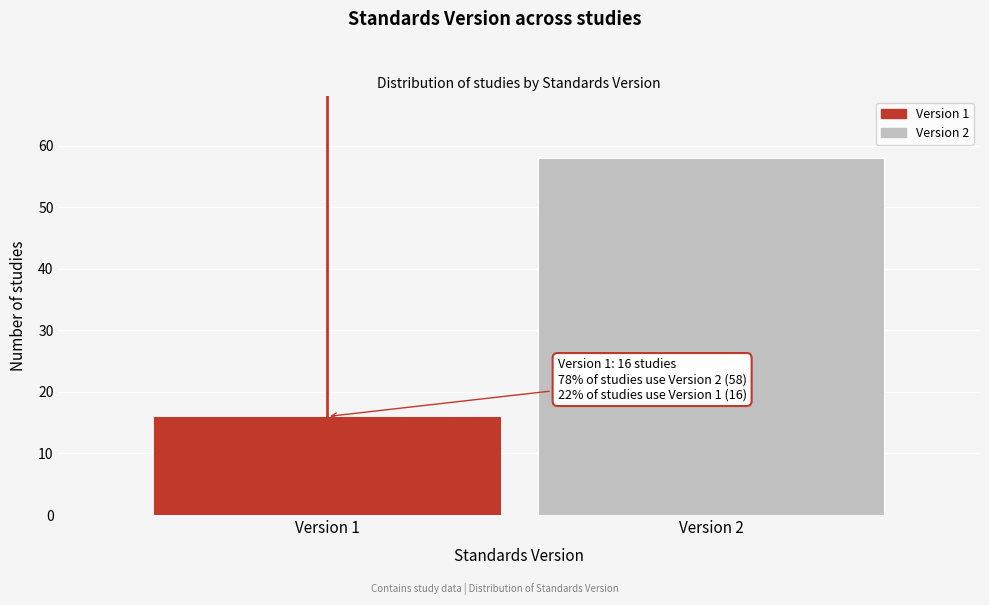

Reading left to right, list all the values displayed in this chart.

16	58